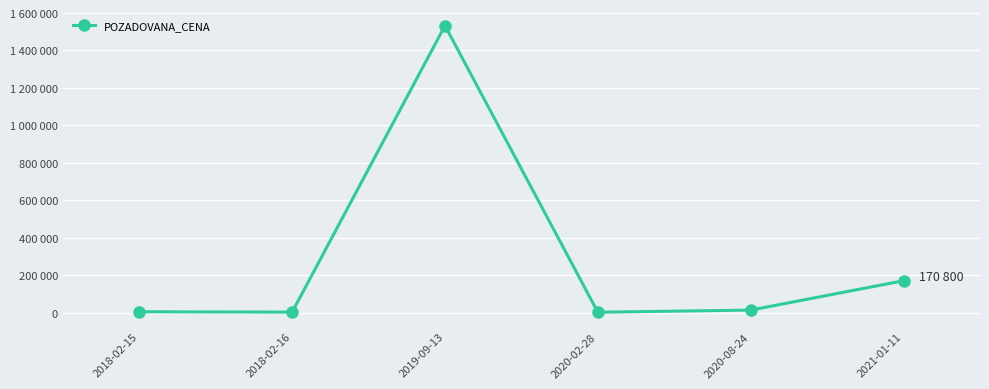

What is the sum of the values at 2020-08-24 and 2018-02-16?

17150